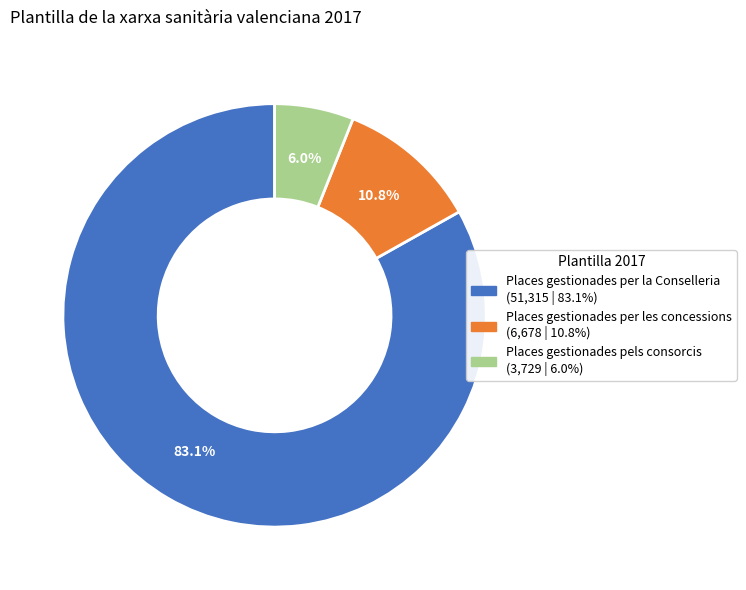

Does any single category account for the majority?

Yes